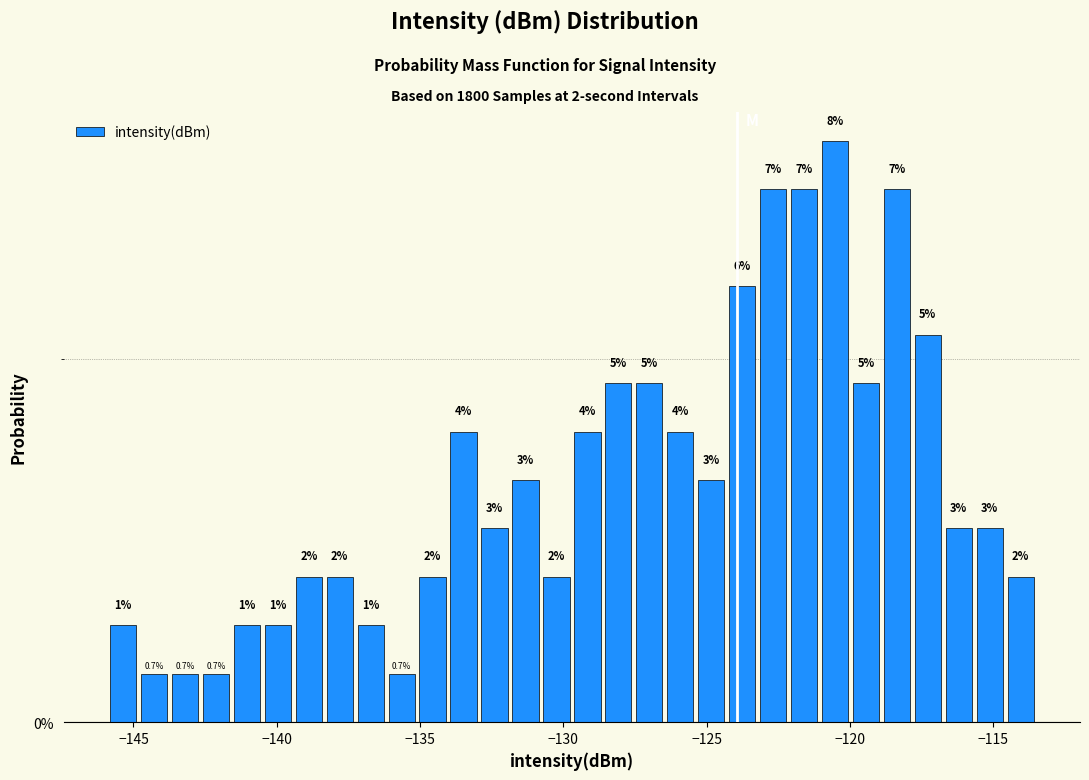

Read against the x-axis, roughly where is the centre of the tallest bar?

-120.5